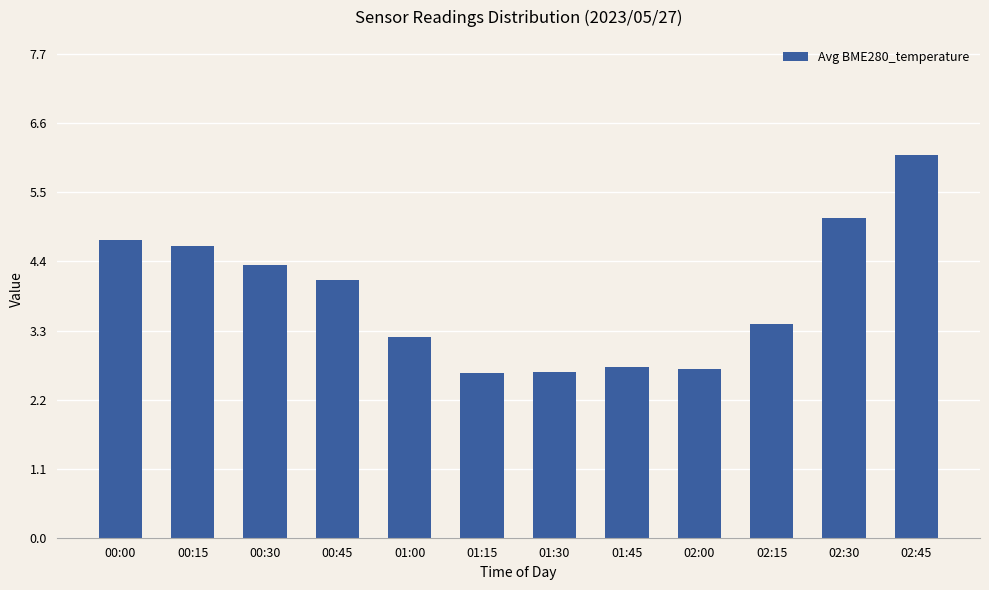

True or false: the data shows 1.1 at 02:00.

False